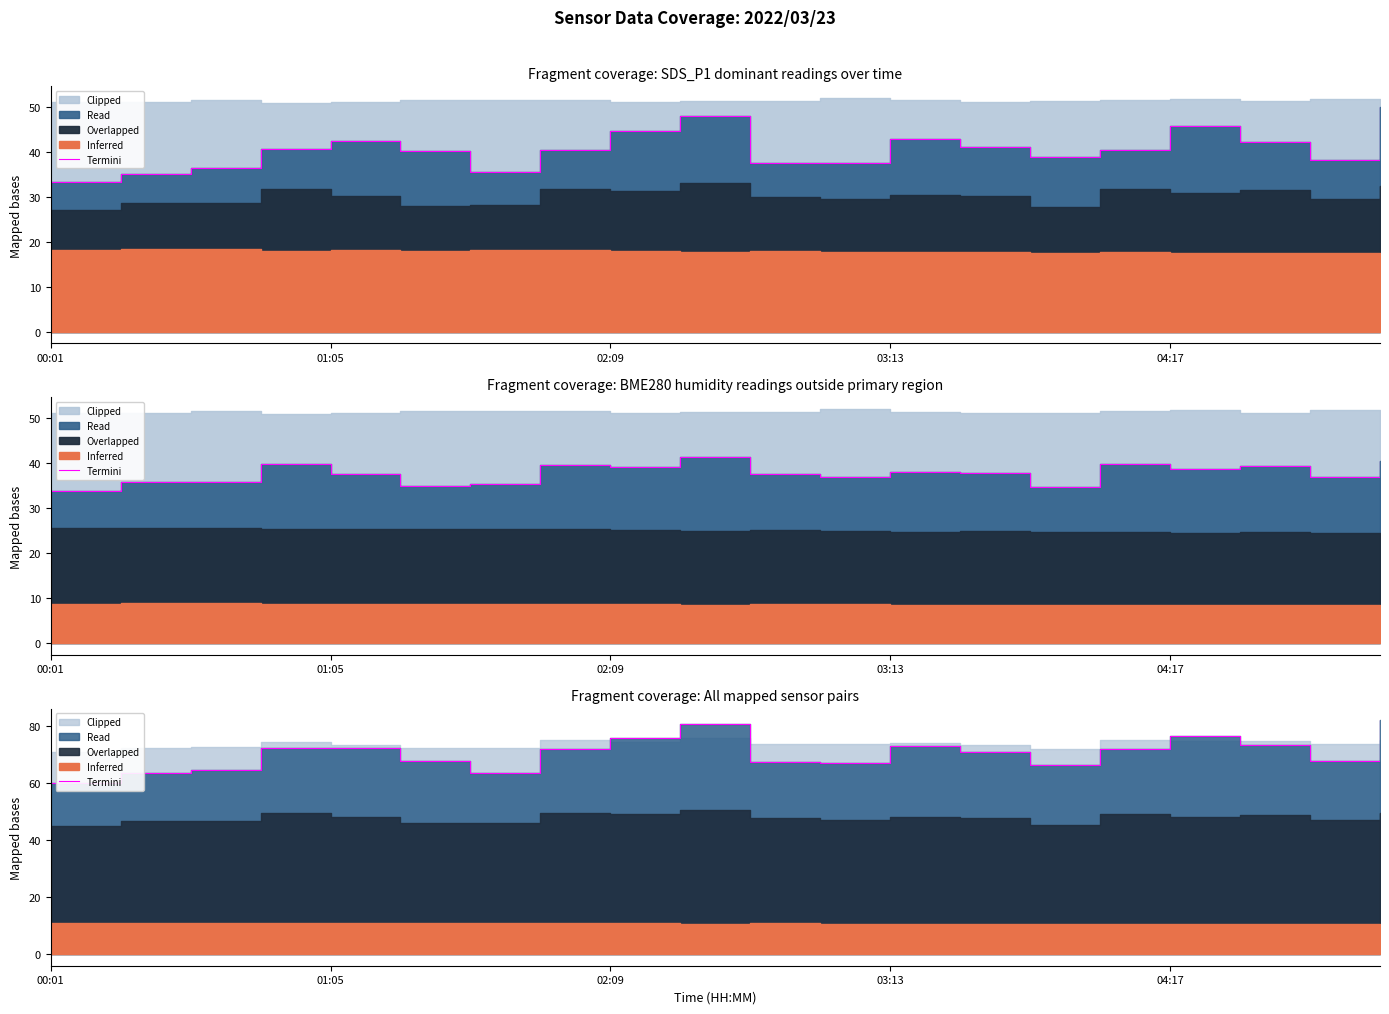

At which category does the chart reach its peak across all series?

19